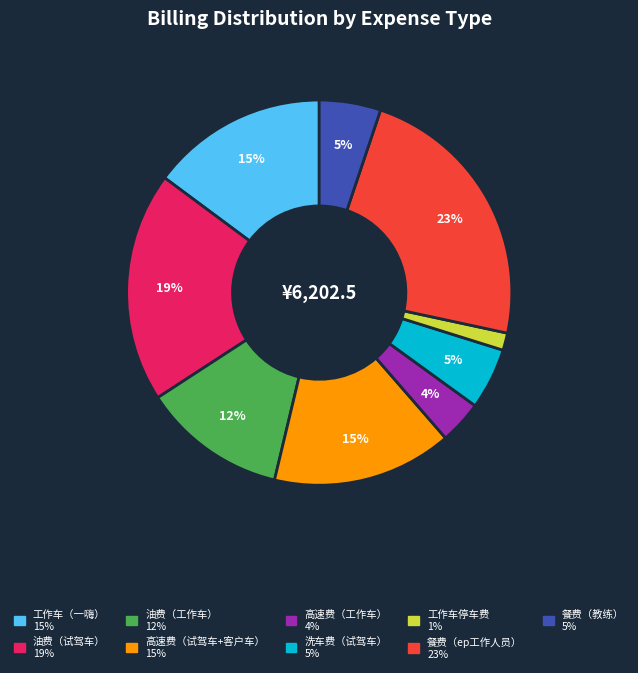

How many segments does this pie chart have?

9